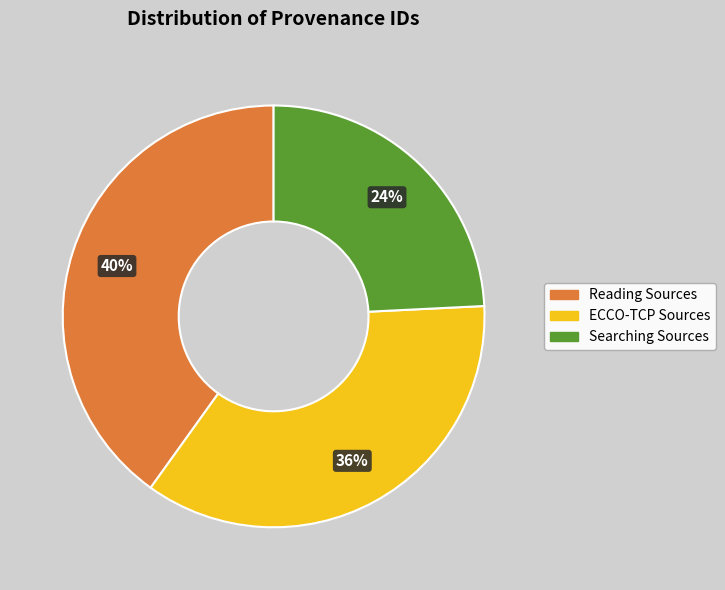

Does any single category account for the majority?

No